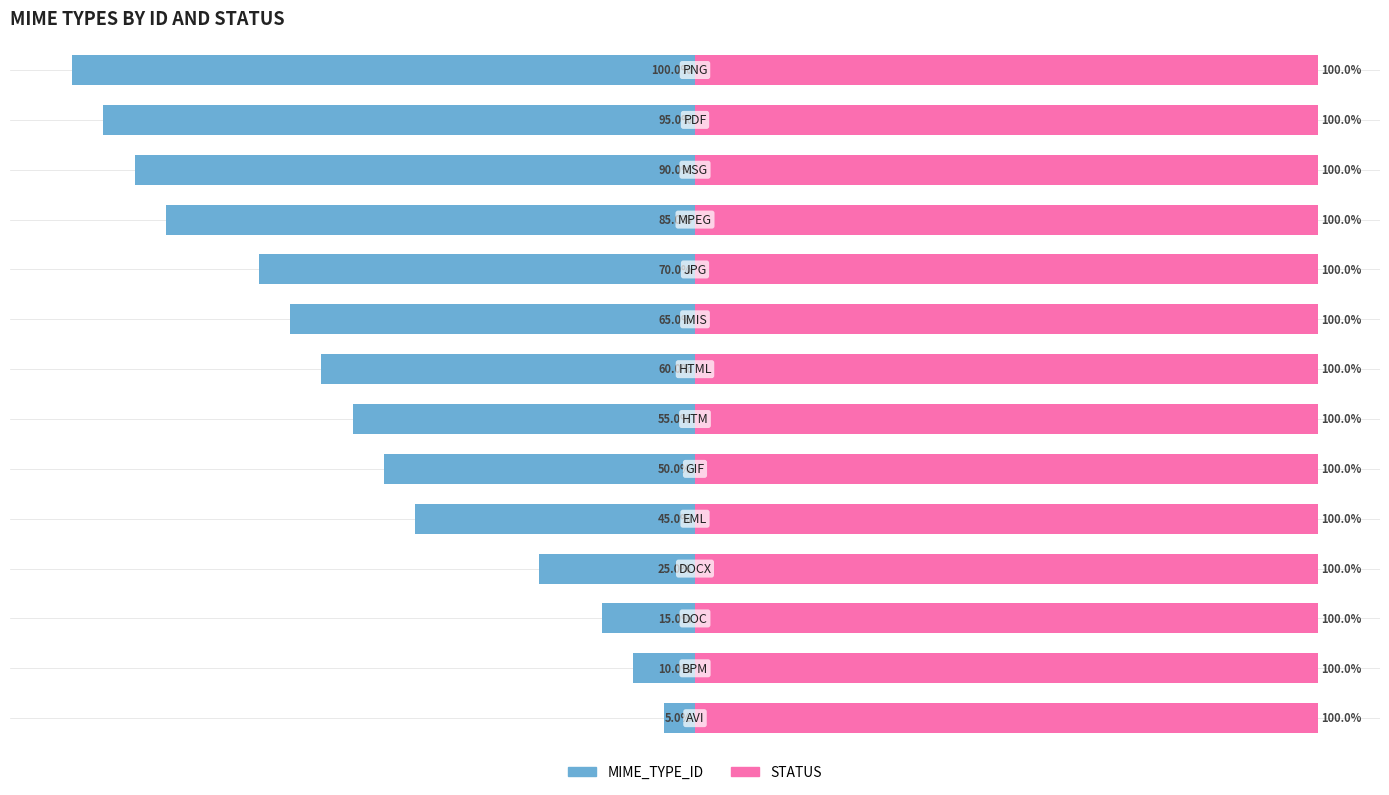

Which series has the largest range (max minus min)?

MIME_TYPE_ID